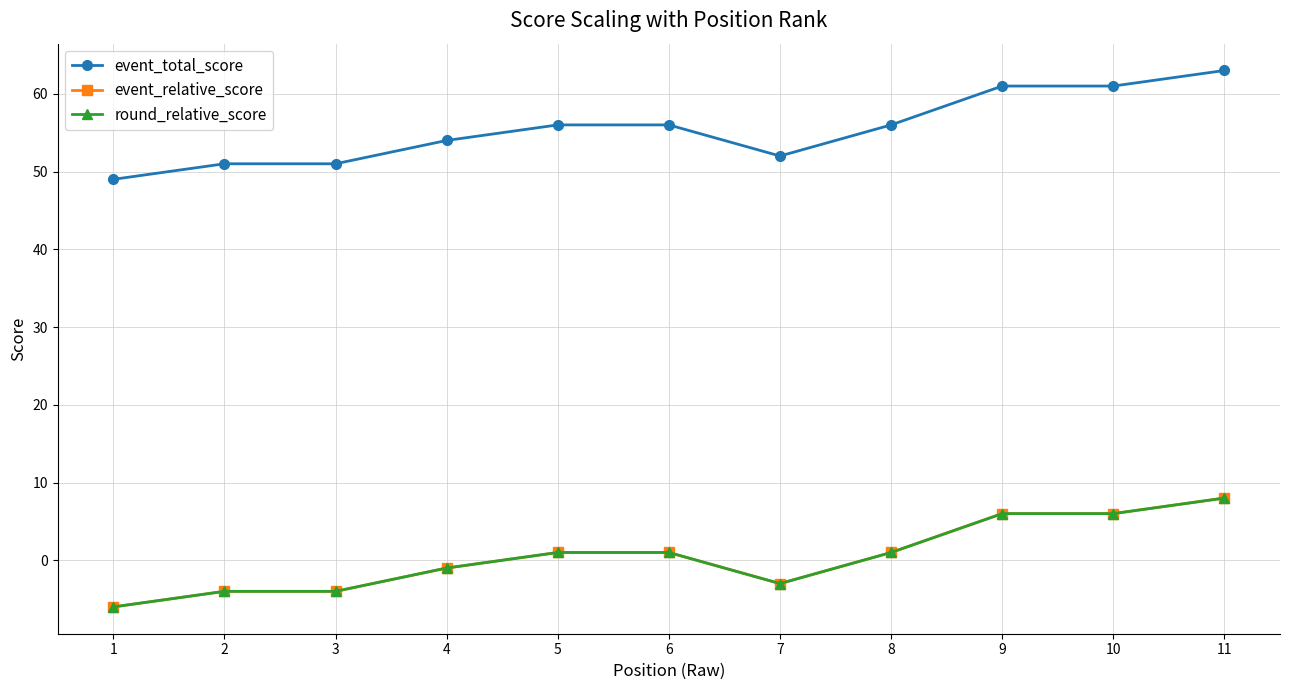

What is the sum of all event_total_score values?

610